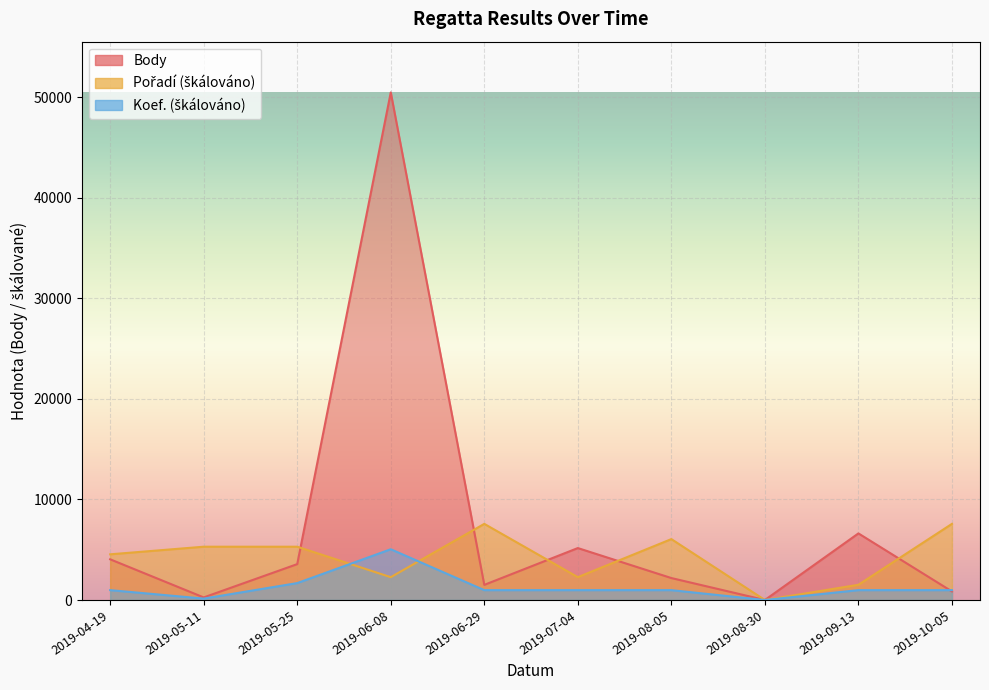

How many lines are shown in the chart?

3